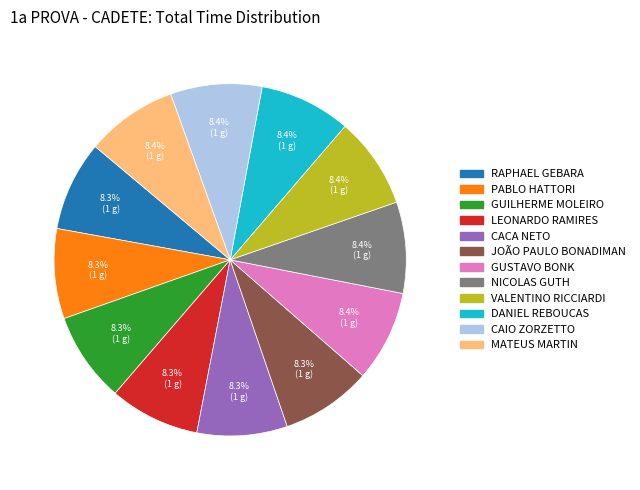

To the nearest percent, what is the average slice percentage?

8%